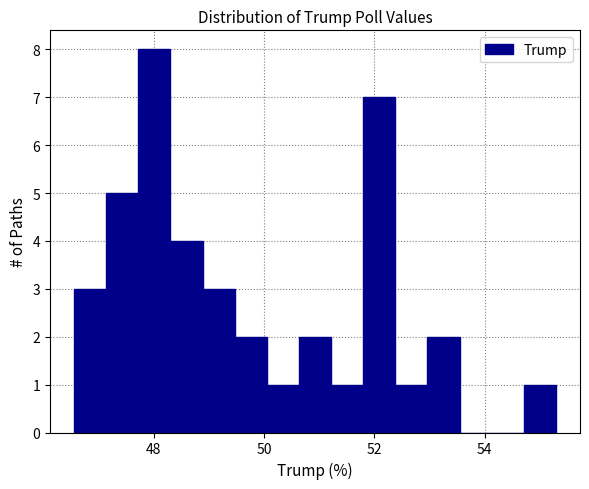

Read against the x-axis, roughly where is the centre of the tallest bar?

48.0